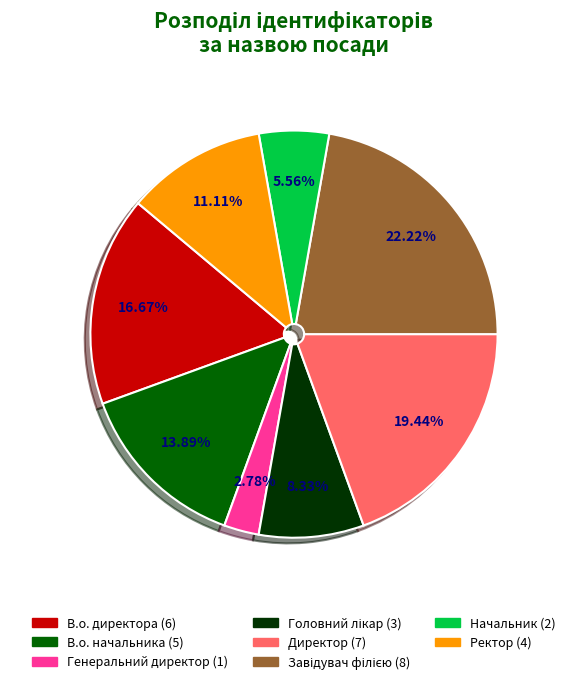

Count the number of slices in the pie.

8